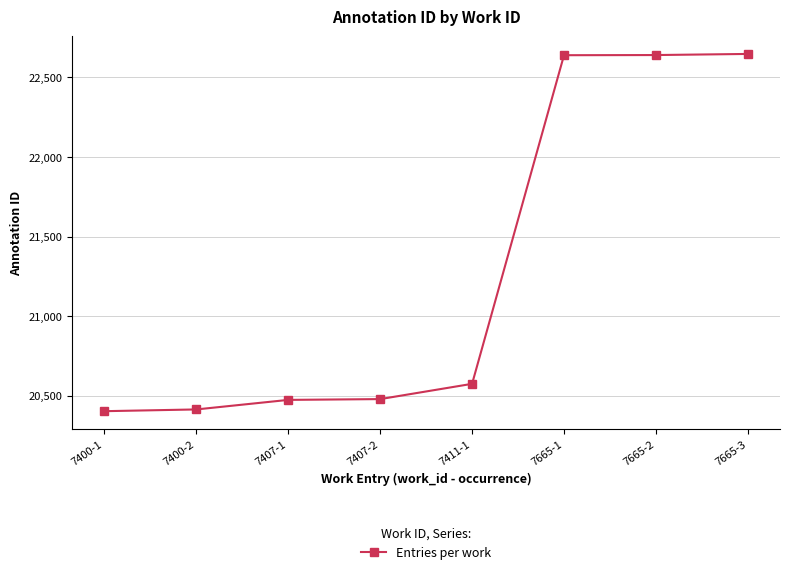

What is the maximum value shown in the chart?

22648